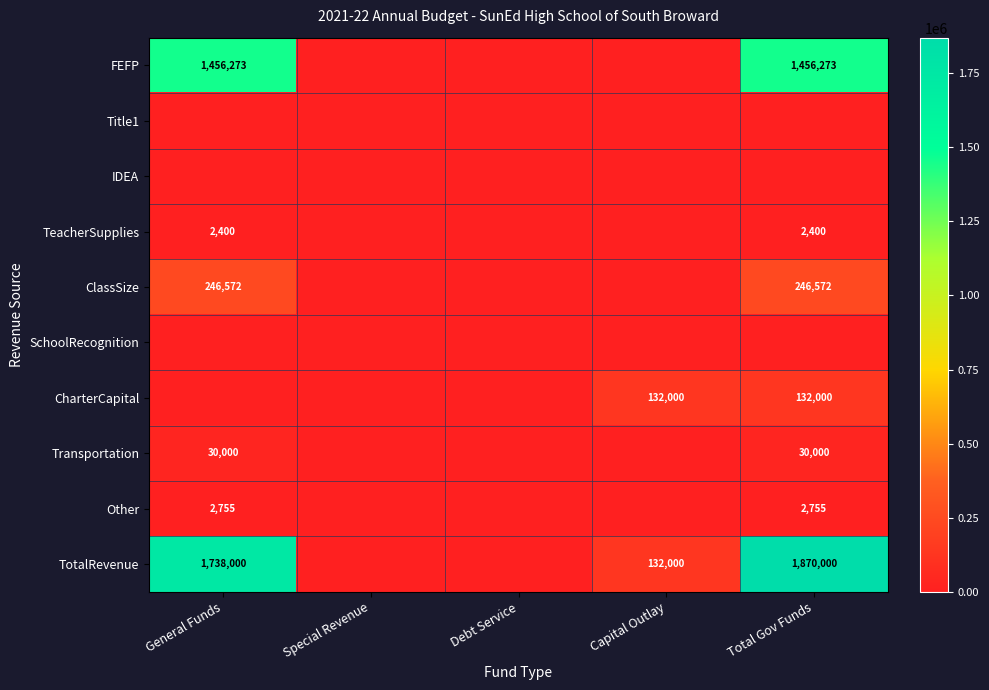

True or false: TeacherSupplies has a value of 3664 at General Funds.

False